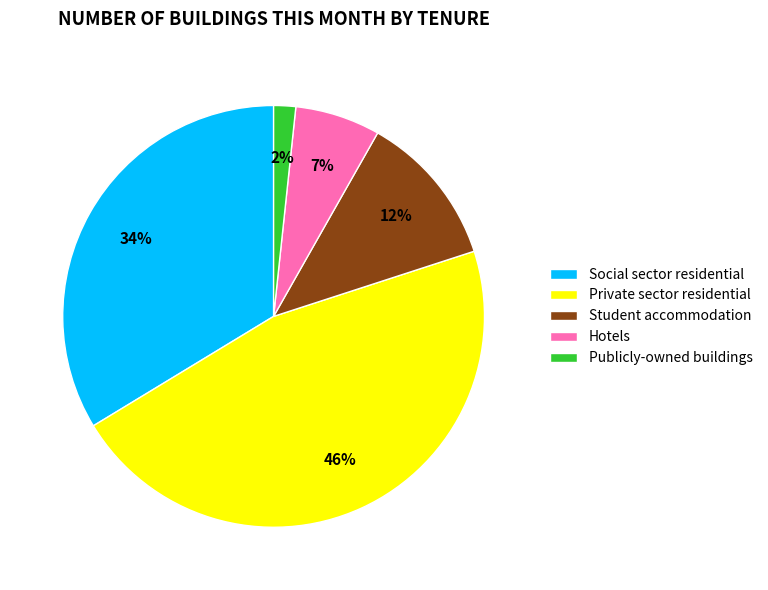

To the nearest percent, what percentage of the pie is Private sector residential?

46%